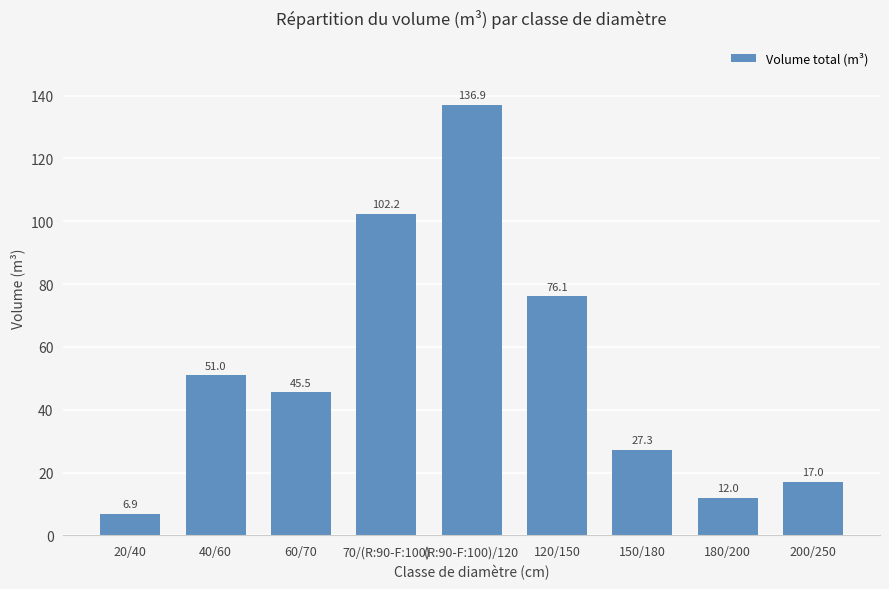

The value at 180/200 is 18.0. True or false?

False